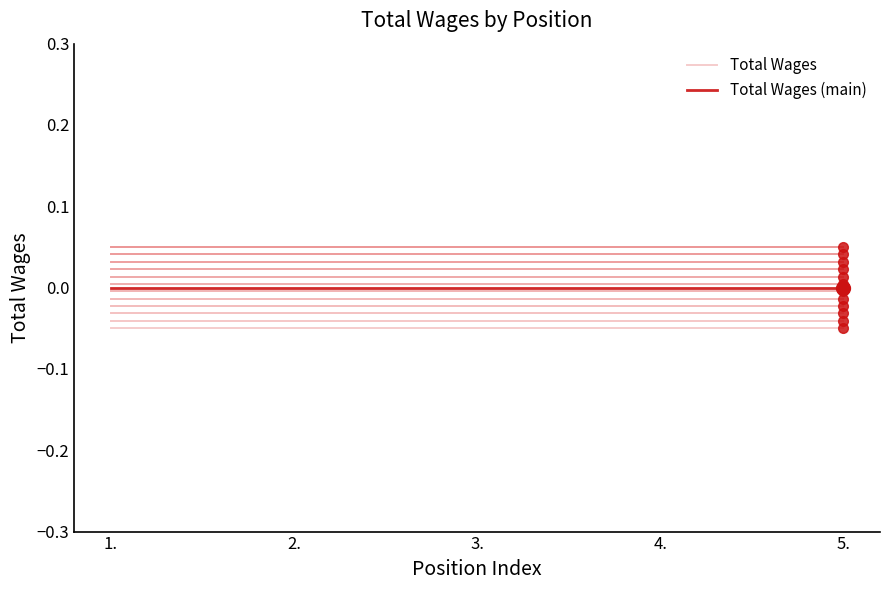

True or false: Total Wages and Total Wages (main) intersect in this chart.

False